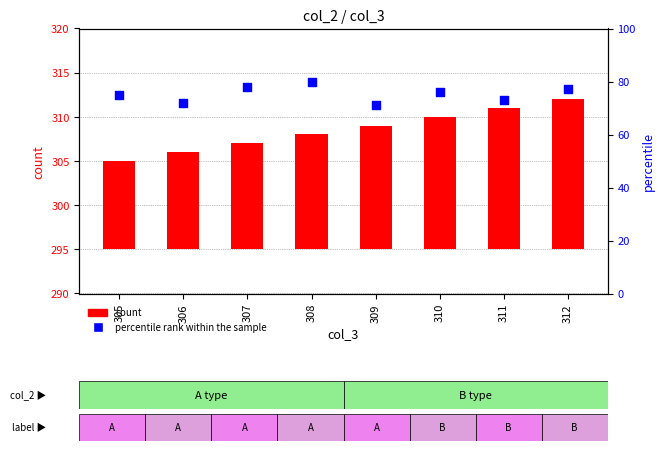

At how many categories does at least one series exceed 30?

8